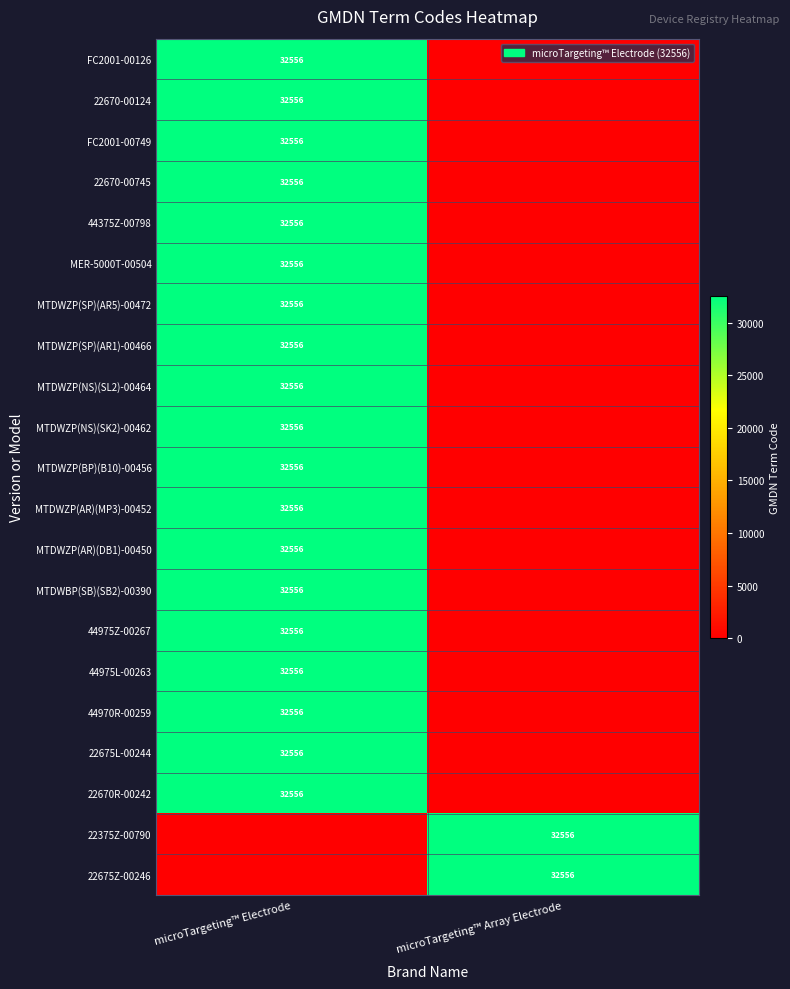

The 44970R-00259 series shows 32556 at microTargeting™ Electrode. True or false?

True